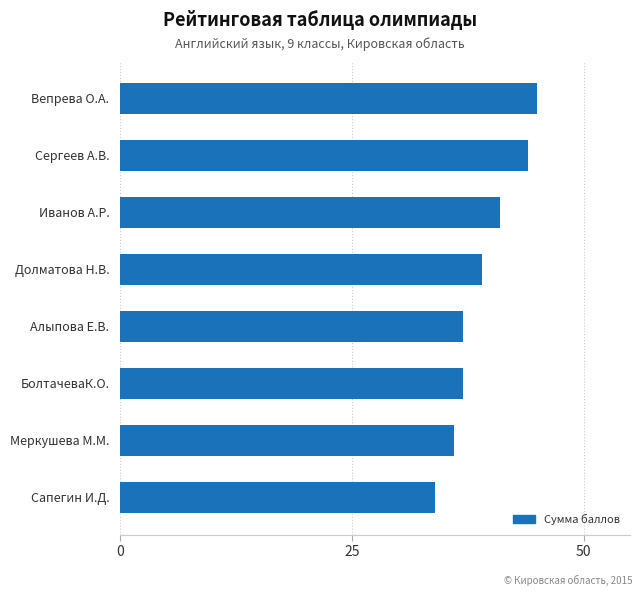

What is the change in value from Алыпова Е.В. to Долматова Н.В.?

+2